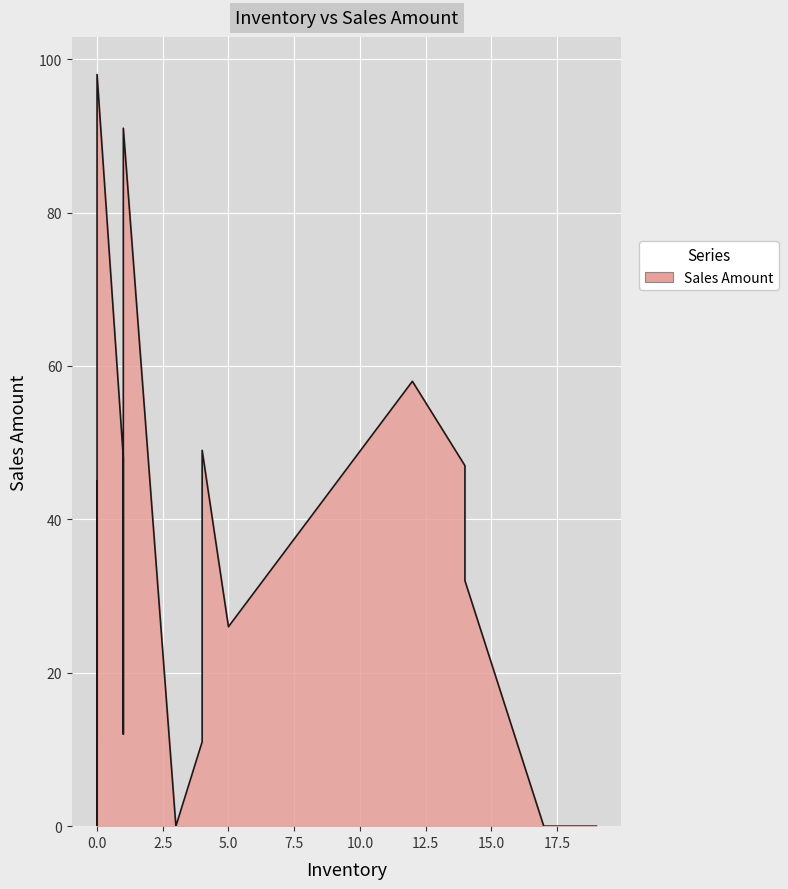

At which category does the data reach its first local valley?

2